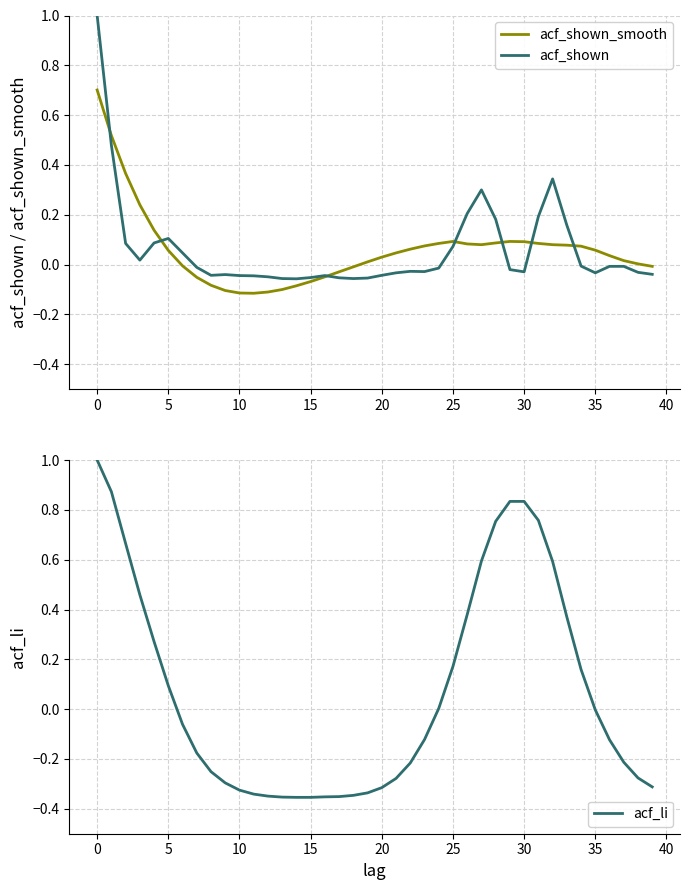

What is the difference between the maximum and minimum values in the acf_li series?

1.4